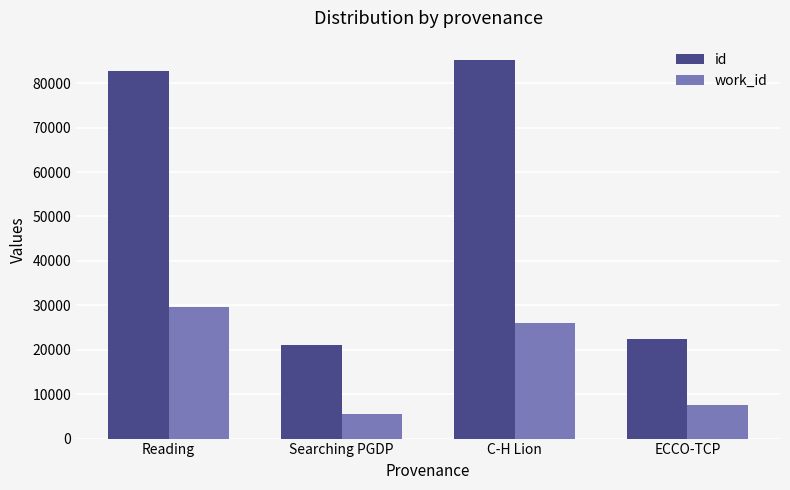

What is the difference between the second highest and minimum values in the id series?

61735